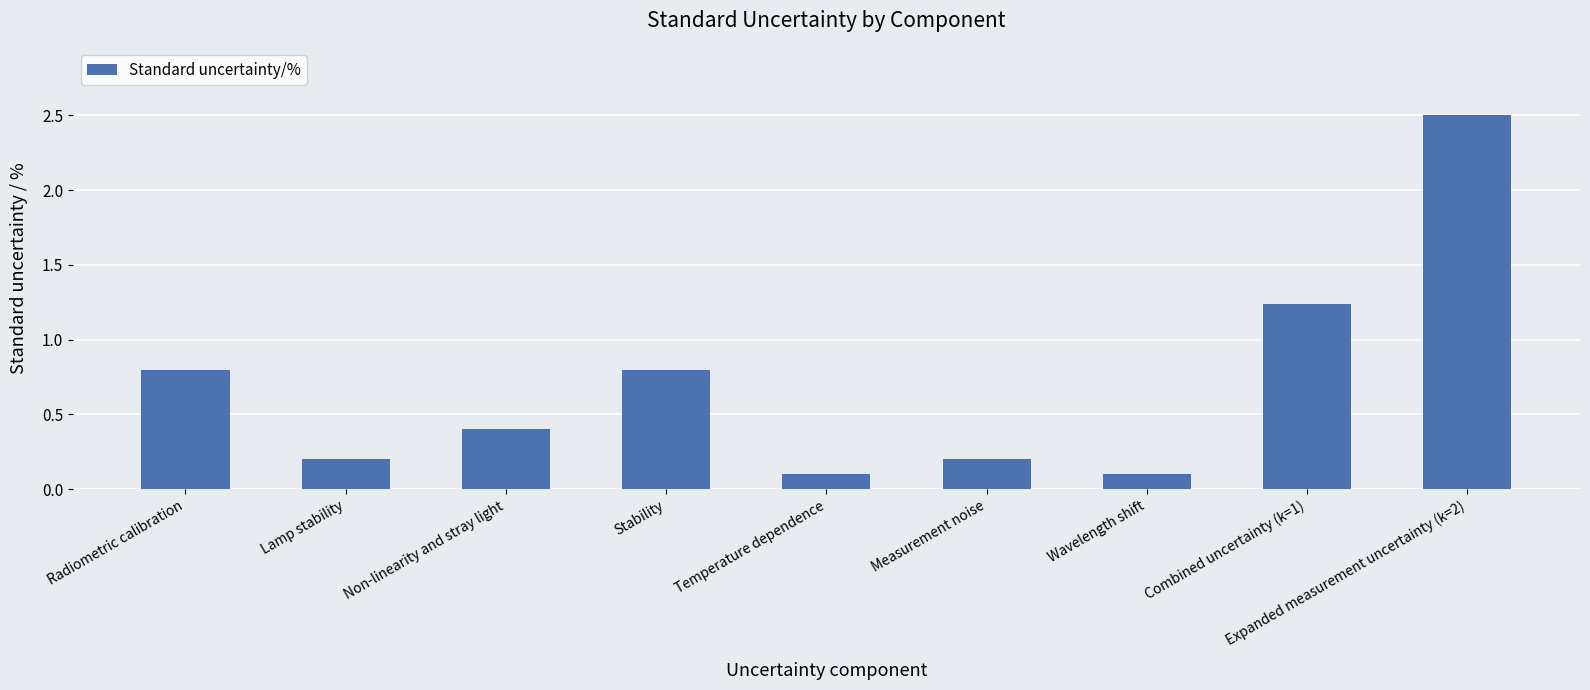

What is the value of the 2nd bar from the left?

0.2